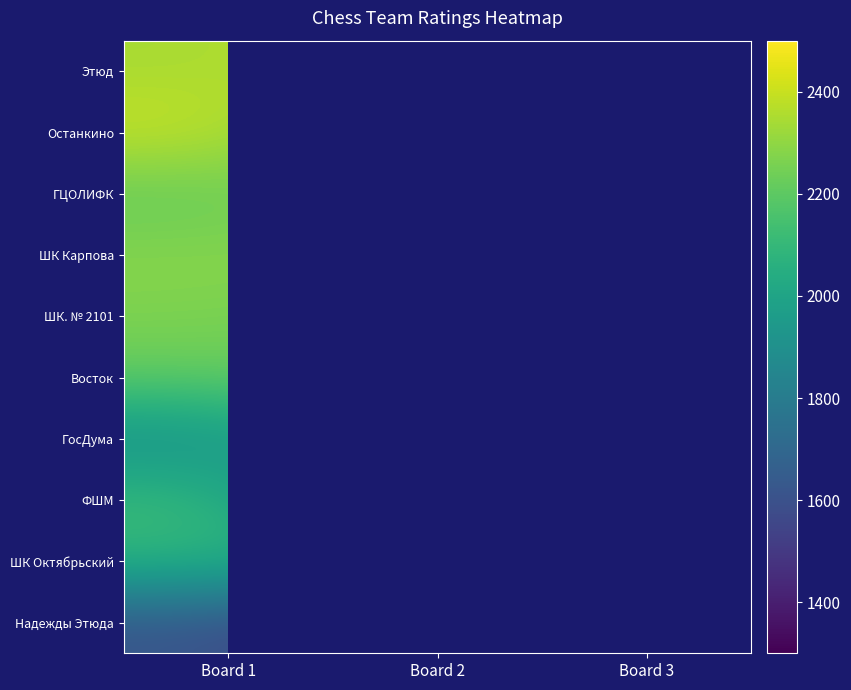

Between Board 2 and Board 3, which is larger?

Board 2